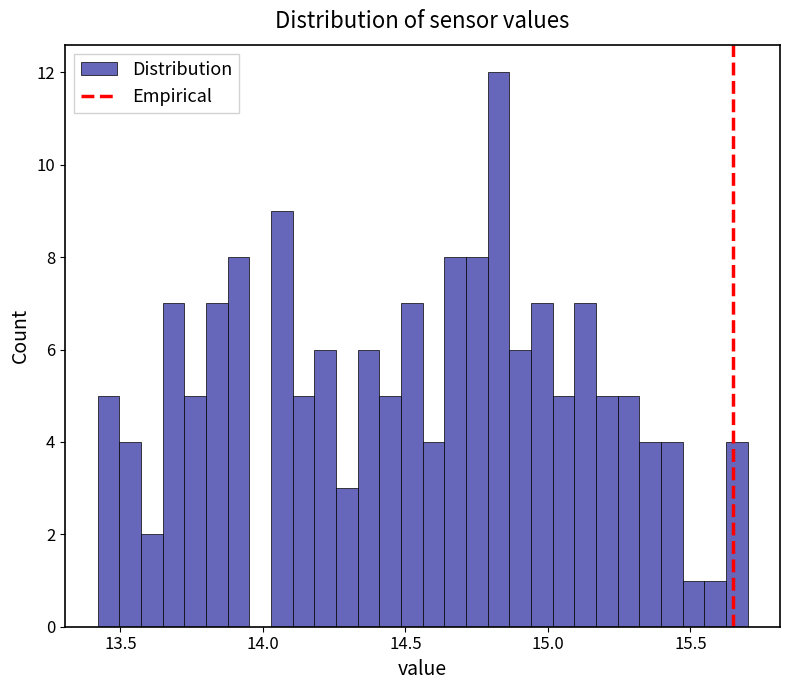

Read against the x-axis, roughly where is the centre of the tallest bar?

14.85